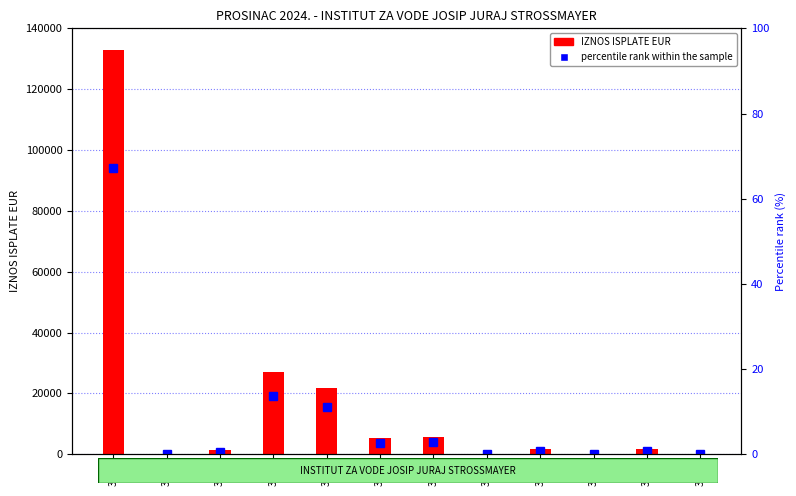

List the labels in order of value, smallest first.

3113, 3224, 3239, 3299, 3114, 3291, 3237, 3211, 3212, 3132, 3121, 3111